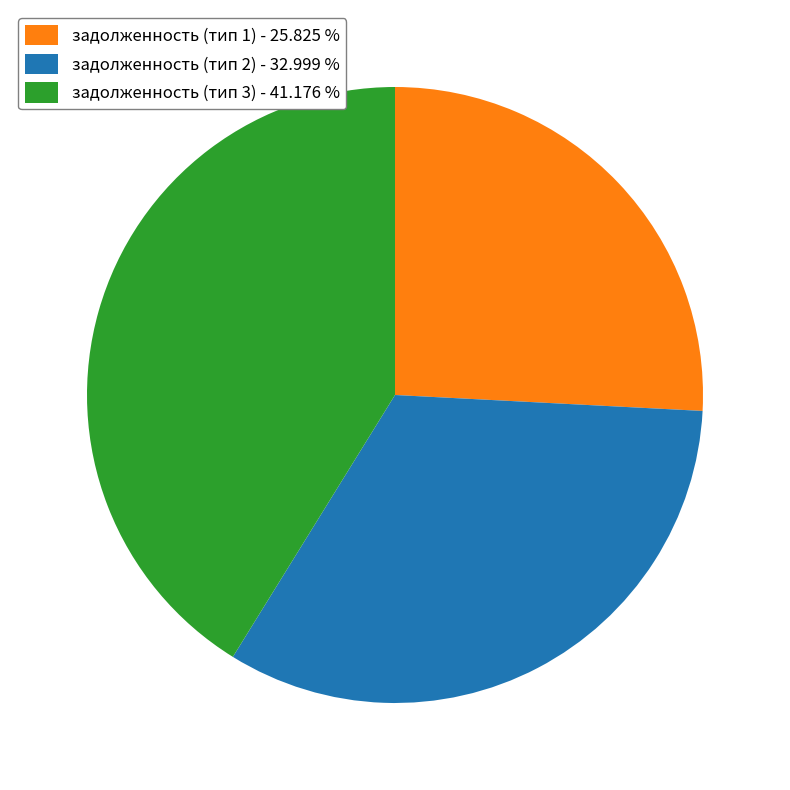

What is the ratio of the value at задолженность (тип 3) - 41.176 % to the value at задолженность (тип 2) - 32.999 %?

1.2